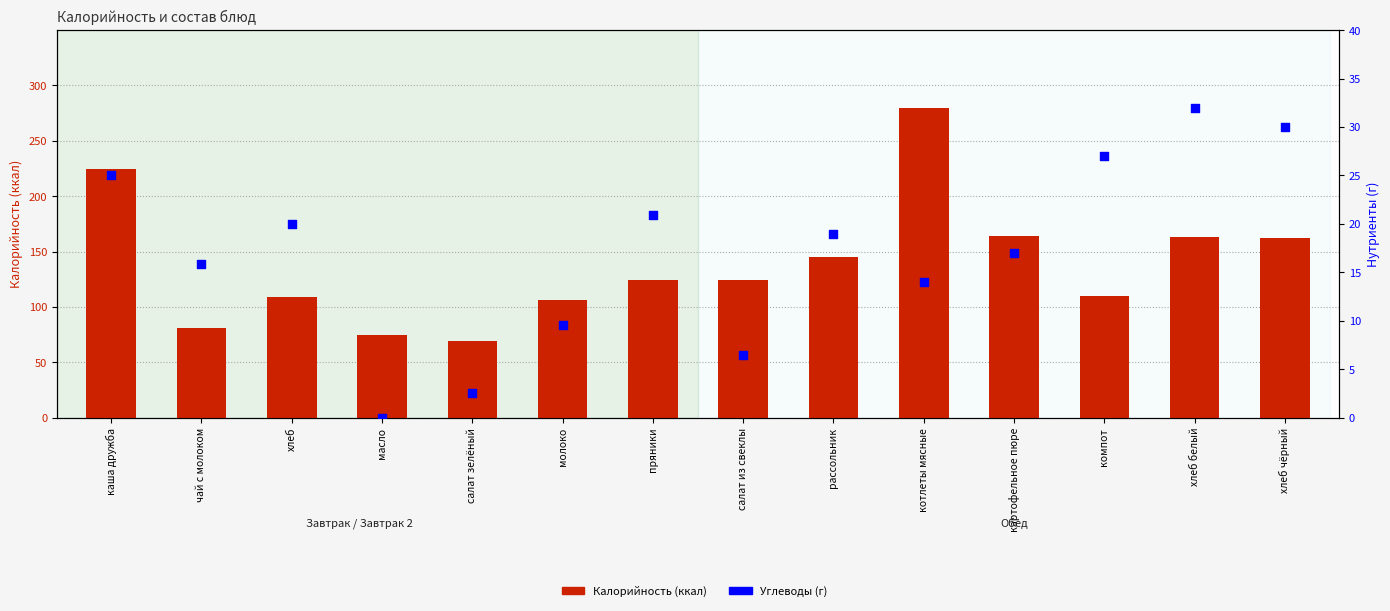

Which series has the widest spread of Y values?

Калорийность